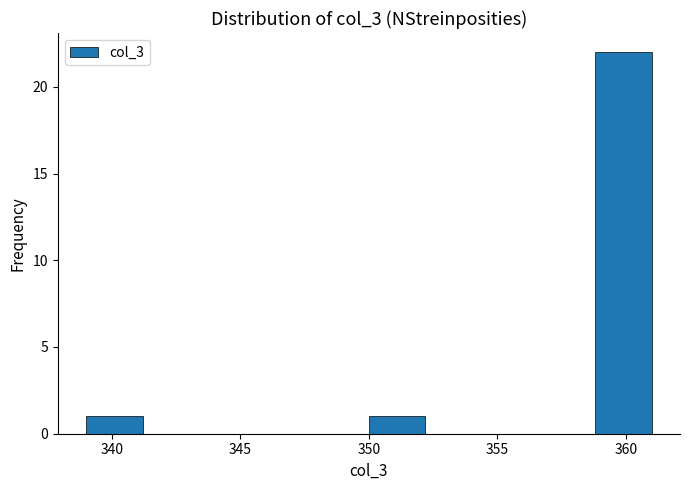

Over which range of the x-axis is the bar tallest?

358.8 to 361.0